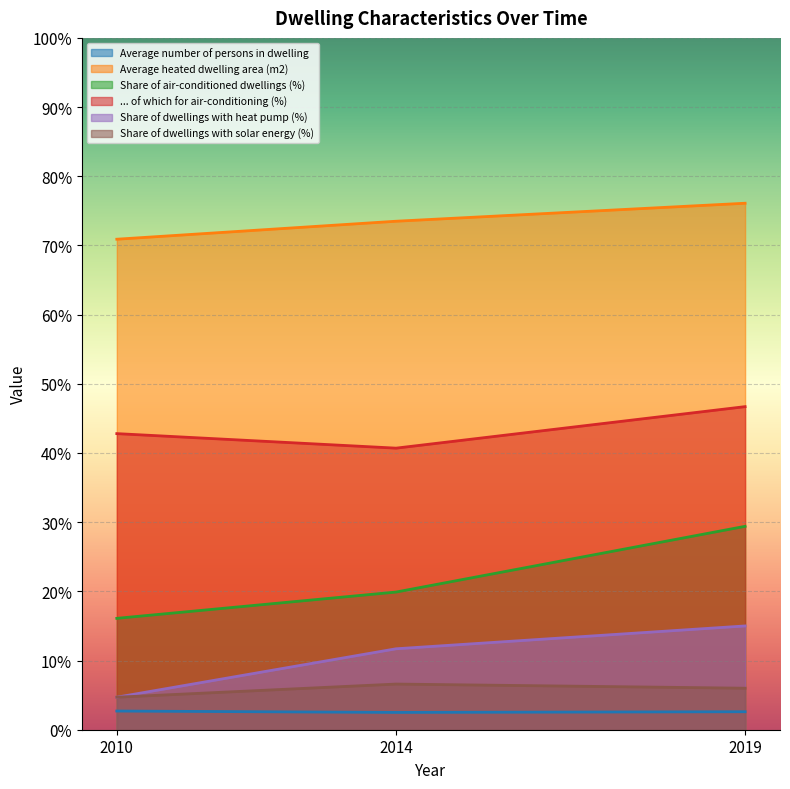

List the labels in order of Share of dwellings with solar energy (%) value, smallest first.

2010, 2019, 2014